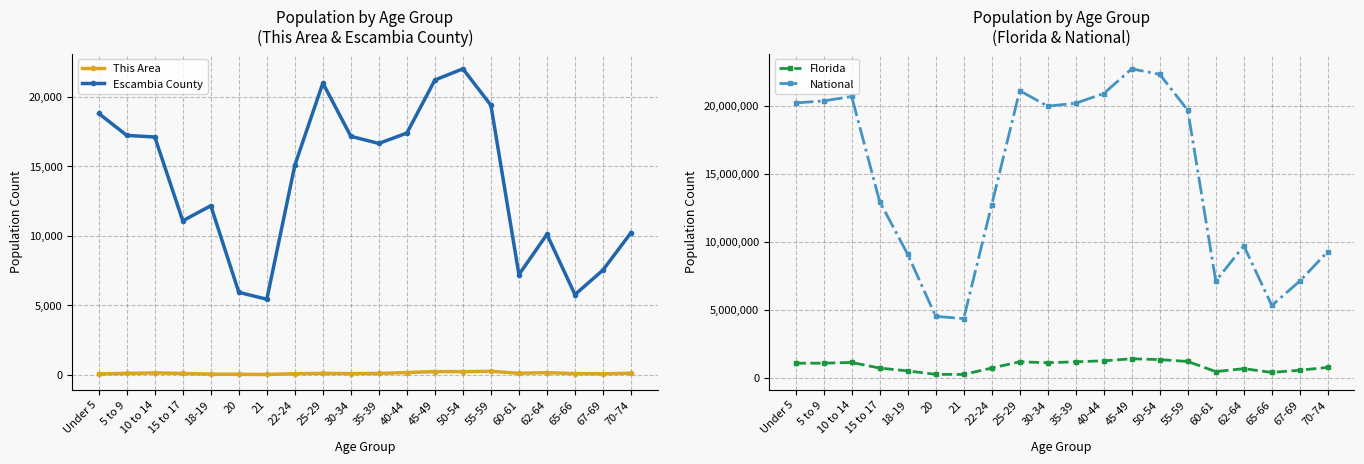

Reading right to left, what are all the values shown in this chart?

This Area: 99	58	70	138	95	237	211	215	149	82	70	88	63	9	19	32	81	121	84	51
Escambia County: 10208	7521	5755	10090	7192	19379	22000	21194	17380	16632	17141	20975	15064	5421	5917	12151	11065	17092	17210	18787
Florida: 768707	561316	397917	676499	458751	1202418	1340291	1401202	1252787	1178467	1110318	1179227	722126	248602	258030	510899	717483	1130847	1080255	1073506
National: 9278166	7115361	5319902	9704197	7113727	19664805	22298125	22708591	20890964	20179642	19962099	21101849	12712576	4354294	4519129	9086089	12954254	20677194	20348657	20201362